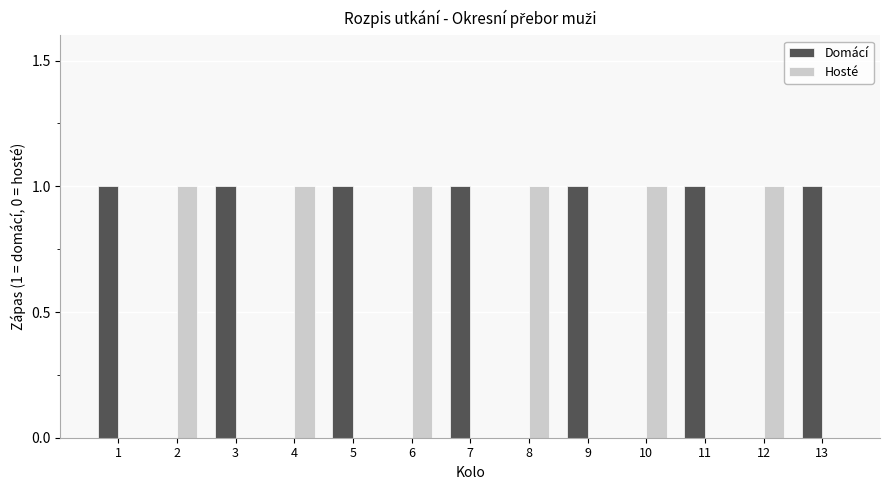

Are the bars horizontal?

No